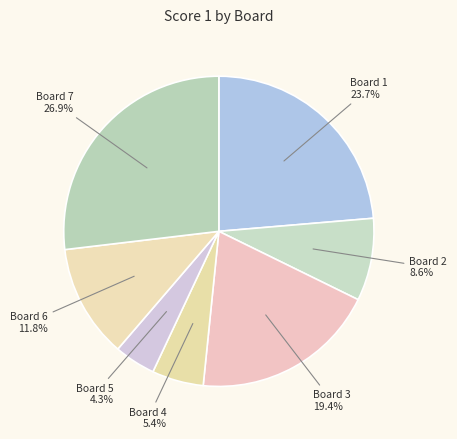

Is there any slice that represents more than half of the pie?

No